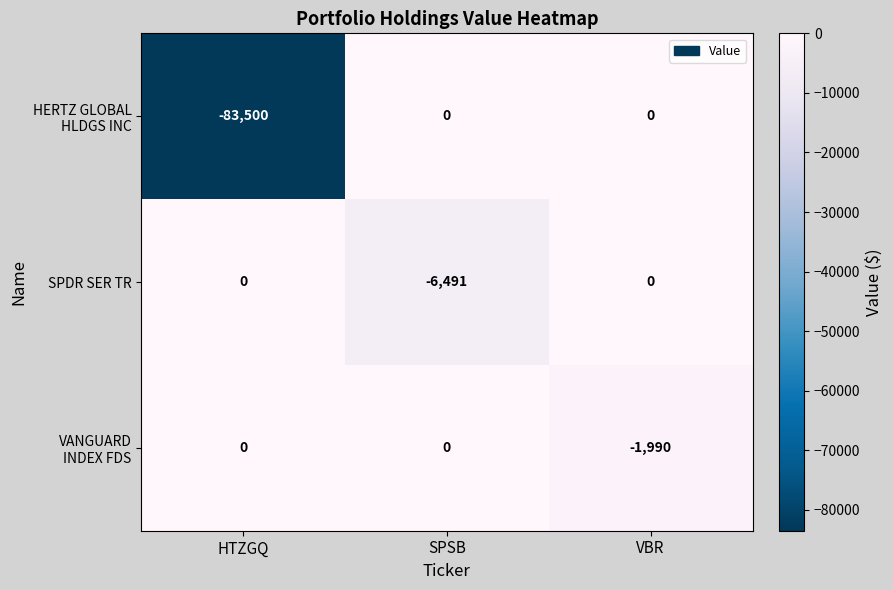

Count the SPDR SER TR values in the range -6491 to 0.

3